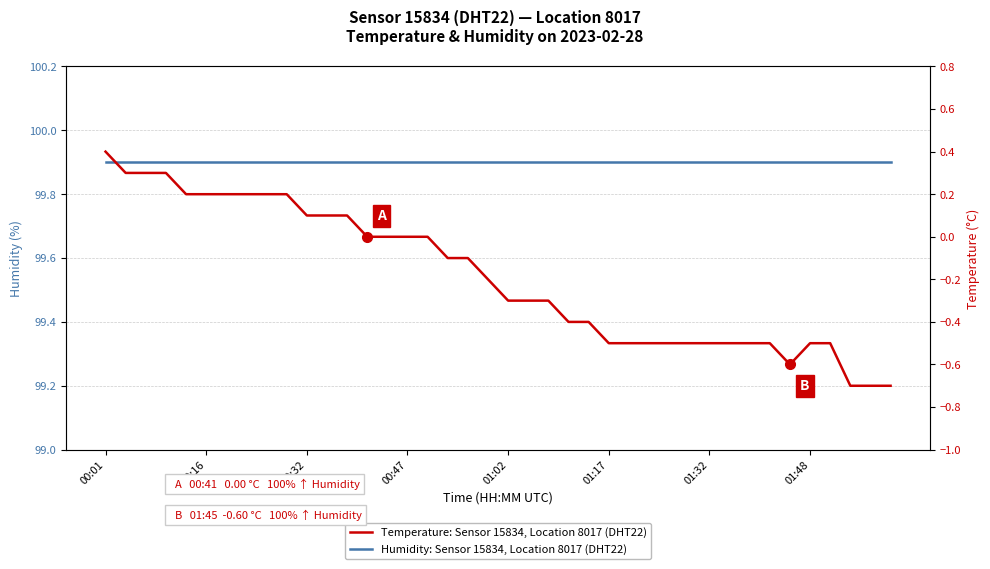

Which label corresponds to the largest value in the chart?

00:01